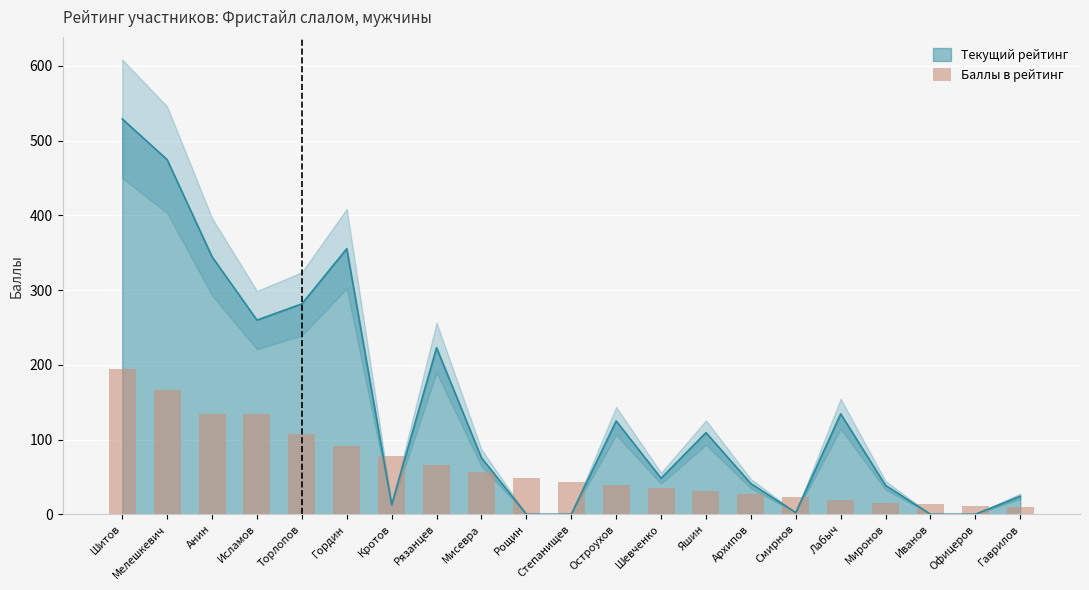

What is the maximum value for Текущий рейтинг?

529.0